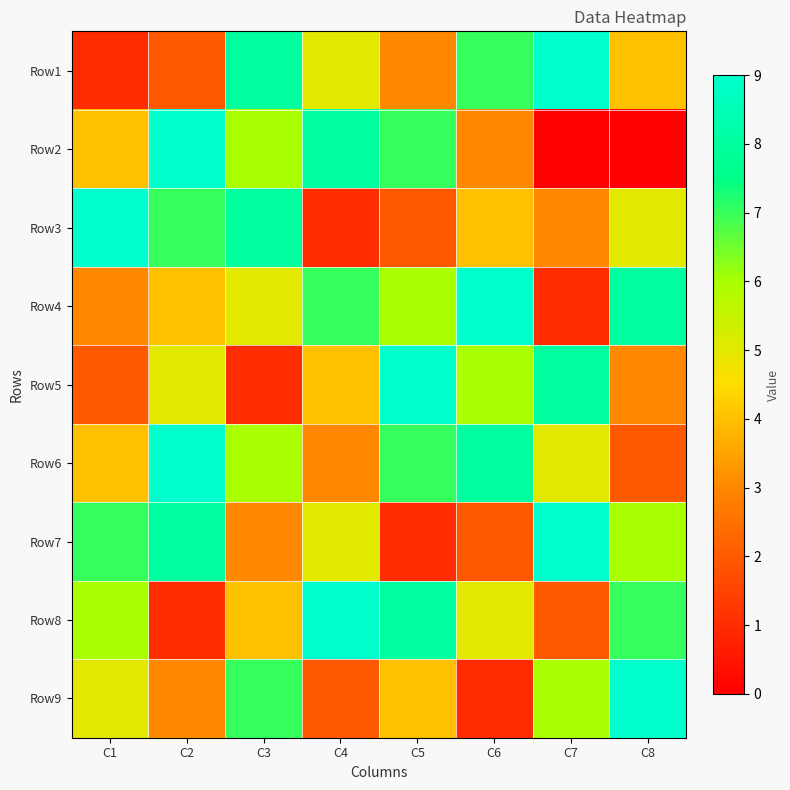

Which series changed the most between C2 and C3?

Row1